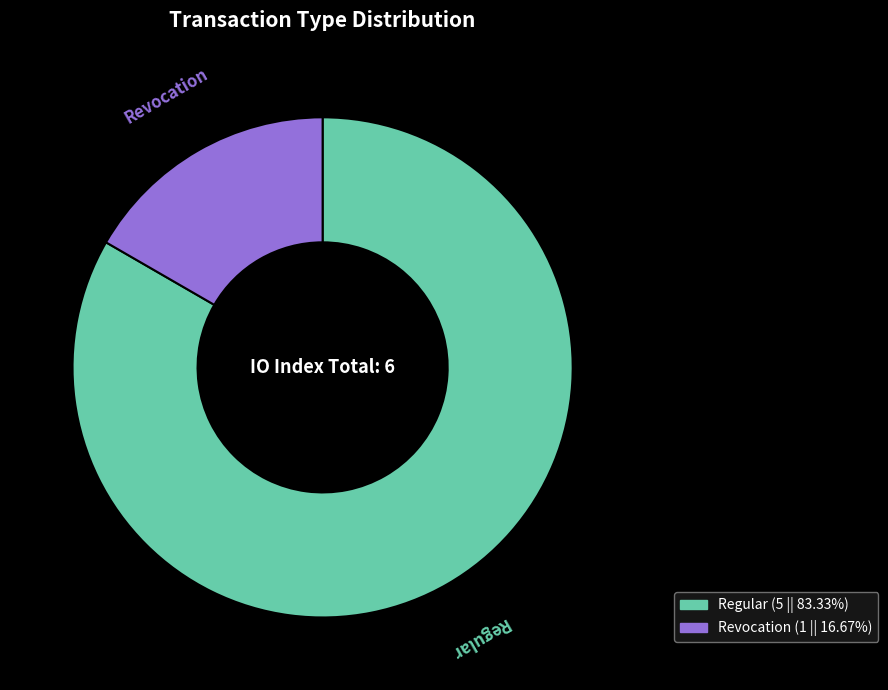

Is the sum of Revocation and Regular greater than half?

Yes